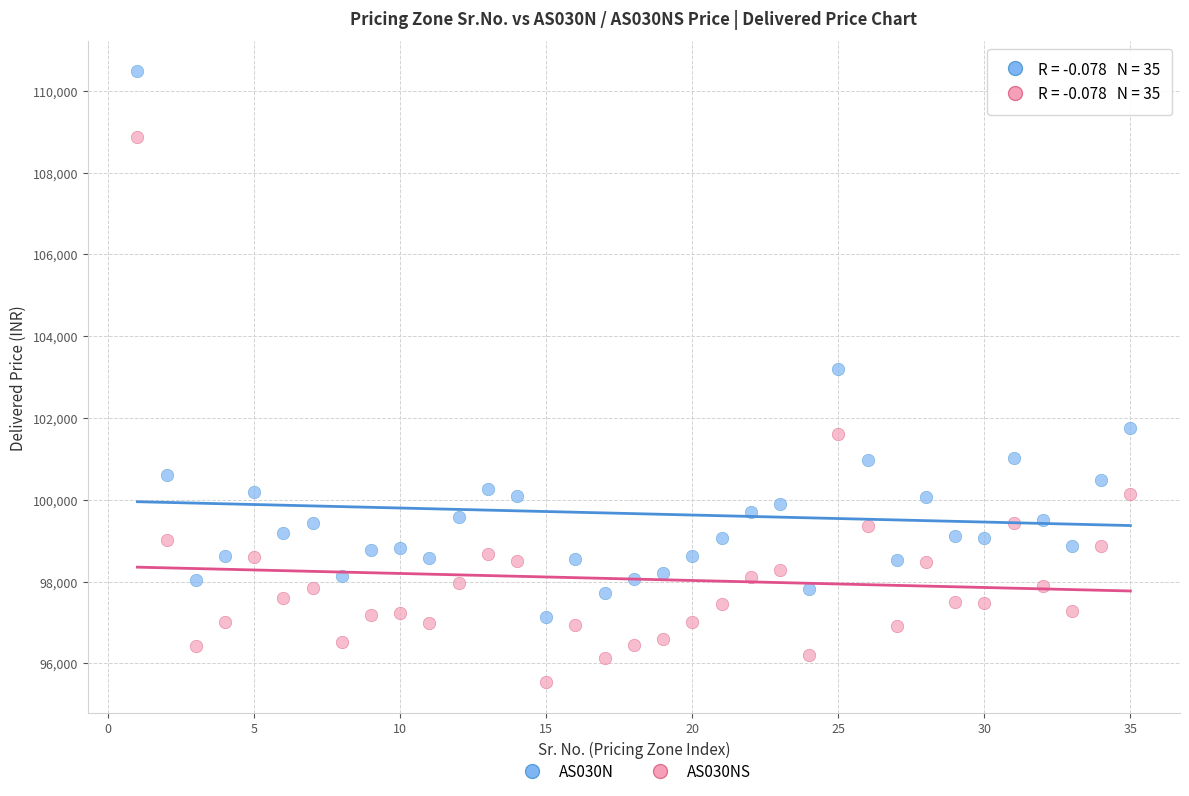

Across all series, what Y value is closest to 103001?

103208